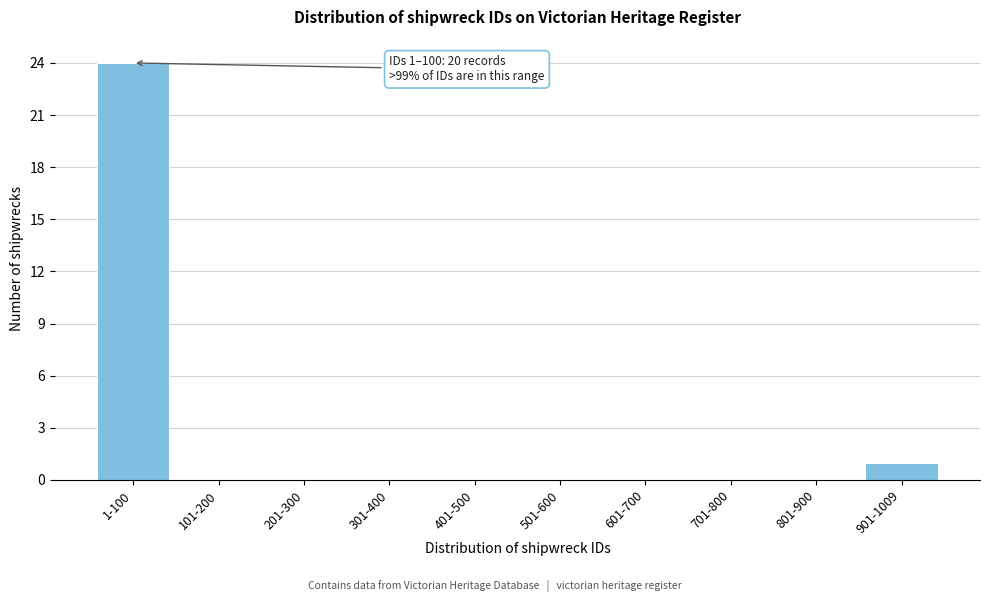

Reading left to right, list all the values displayed in this chart.

1-100=24	101-200=0	201-300=0	301-400=0	401-500=0	501-600=0	601-700=0	701-800=0	801-900=0	901-1009=1